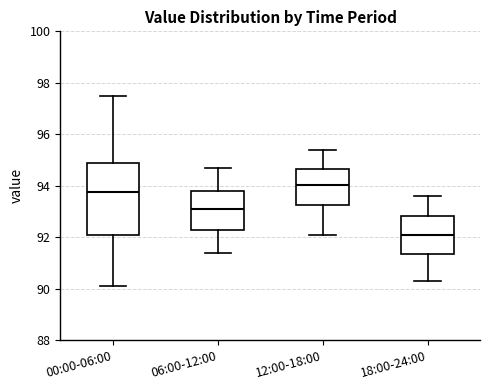

Where does the upper whisker of the box for 18:00-24:00 end on the y-axis? The values are not printed on the chart, so give them approximately, as read against the axis.

93.6